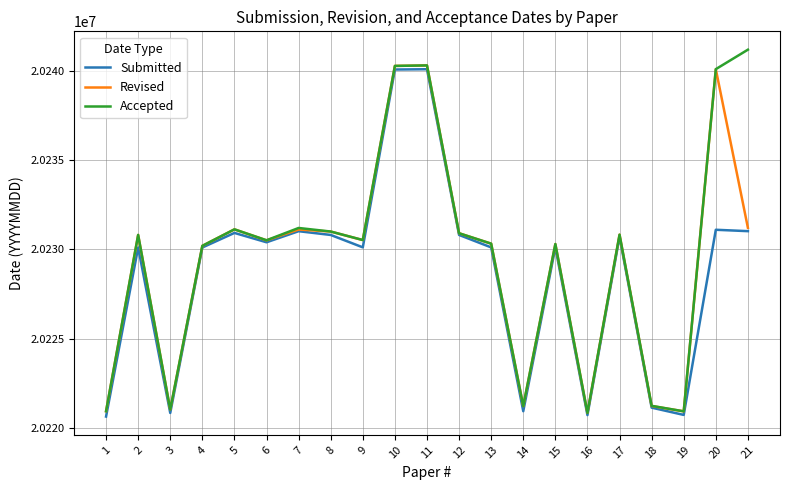

What is the difference between the second highest and second lowest values in the Accepted series?

19419